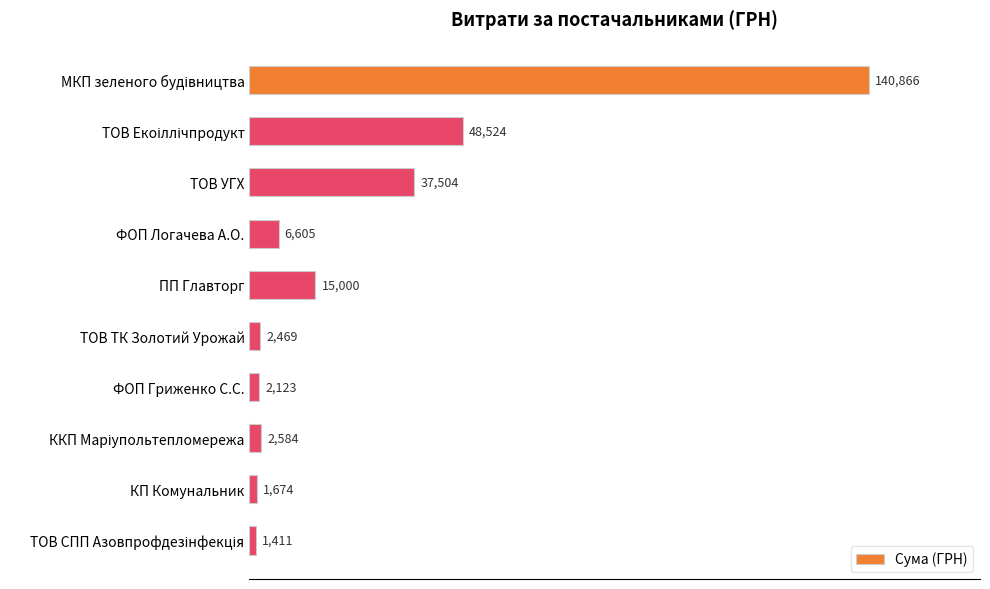

What is the sum of all values?

258760.0